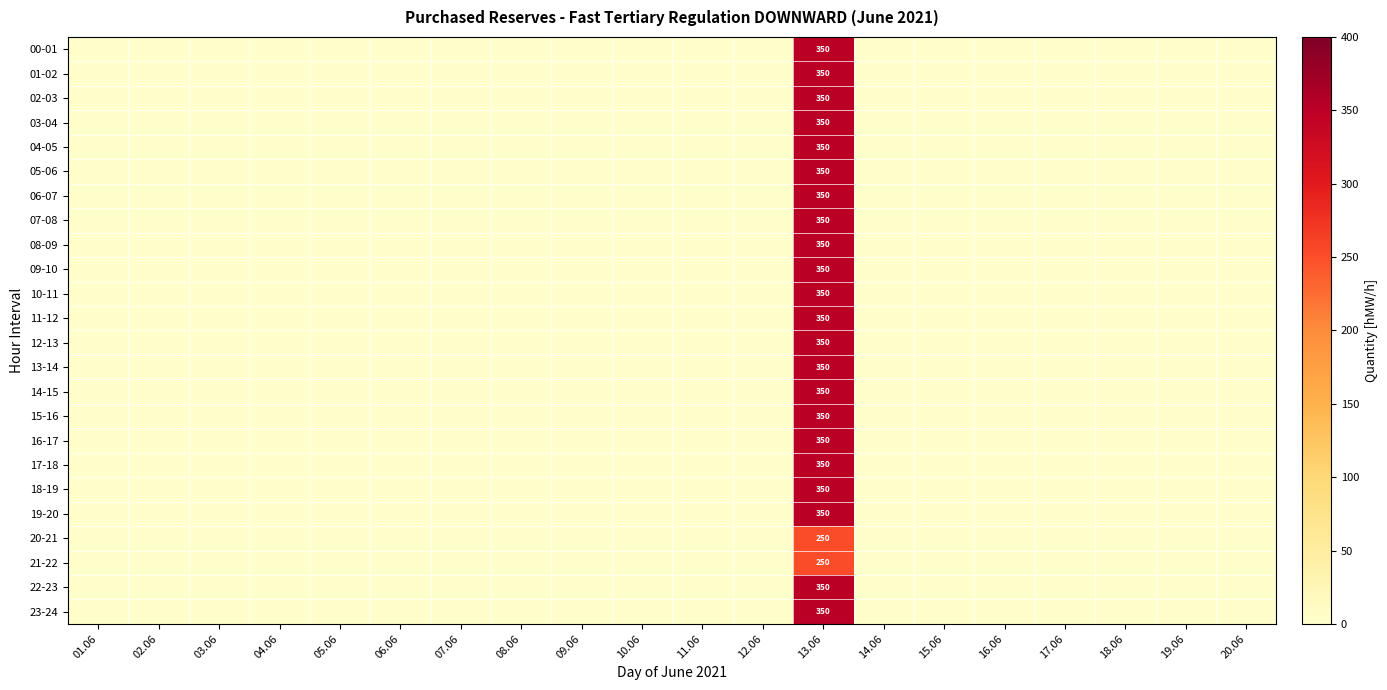

True or false: 20-21 has a value of 0 at 12.06.

True